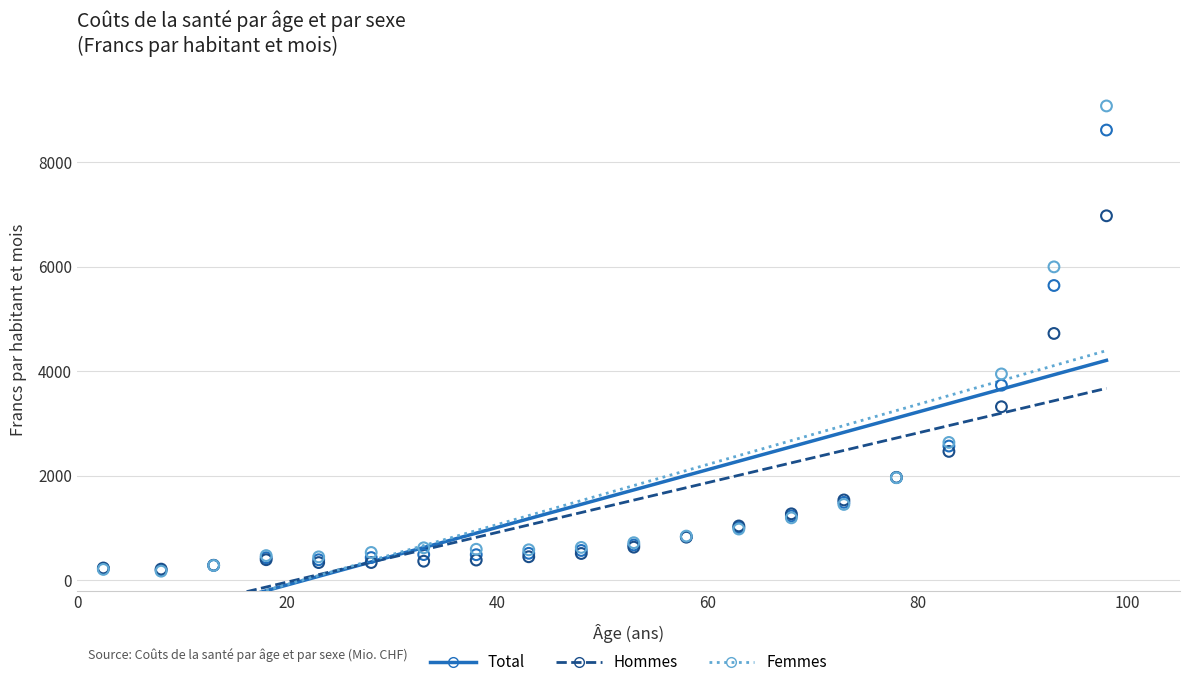

In the Hommes series, what Y value is closest to 3593?

3320.1